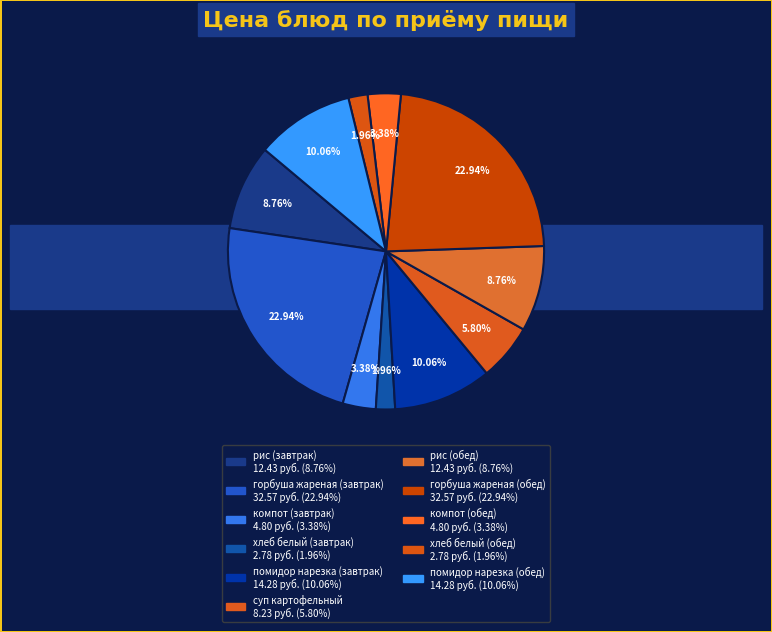

Approximately how many times larger is the value at рис (обед) compared to суп картофельный?

1.5